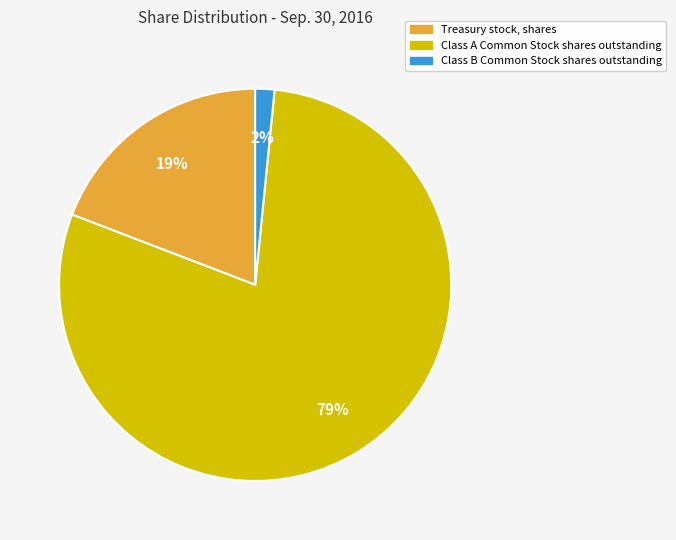

The Class A Common Stock shares outstanding slice represents 79% of the pie. True or false?

True